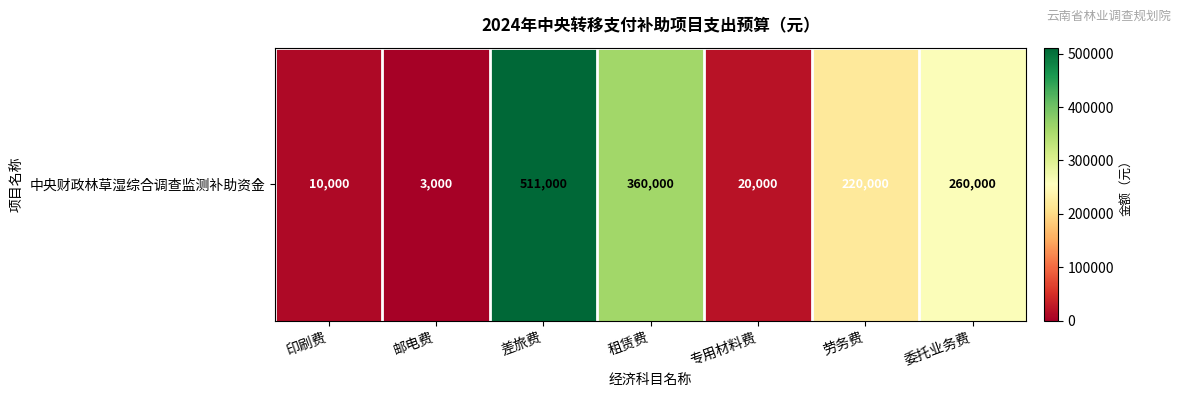

List the labels in order of value, largest first.

差旅费, 租赁费, 委托业务费, 劳务费, 专用材料费, 印刷费, 邮电费